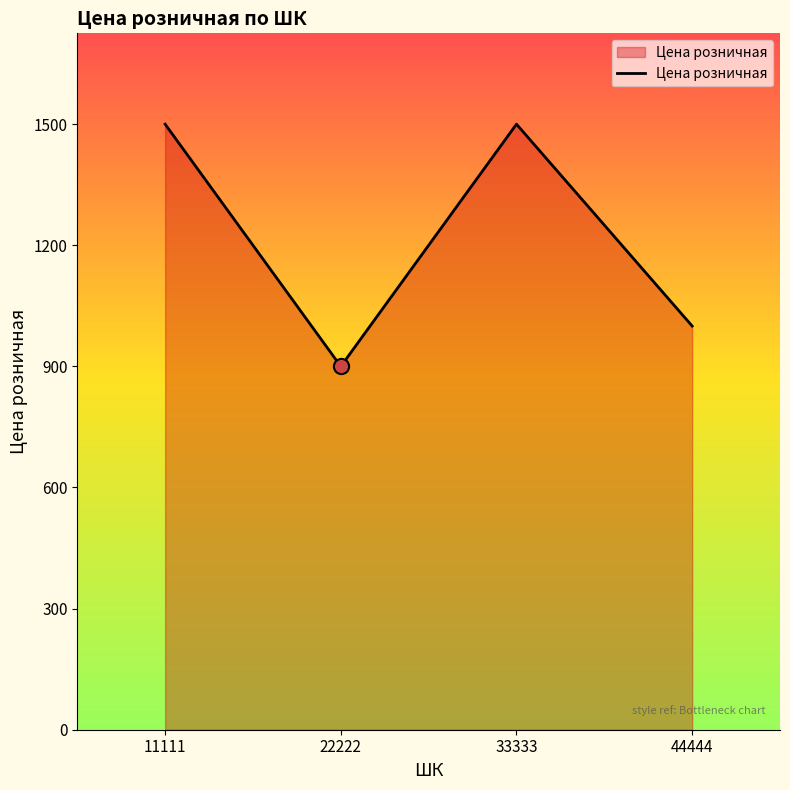

What is the change in value from 22222 to 44444?

+100